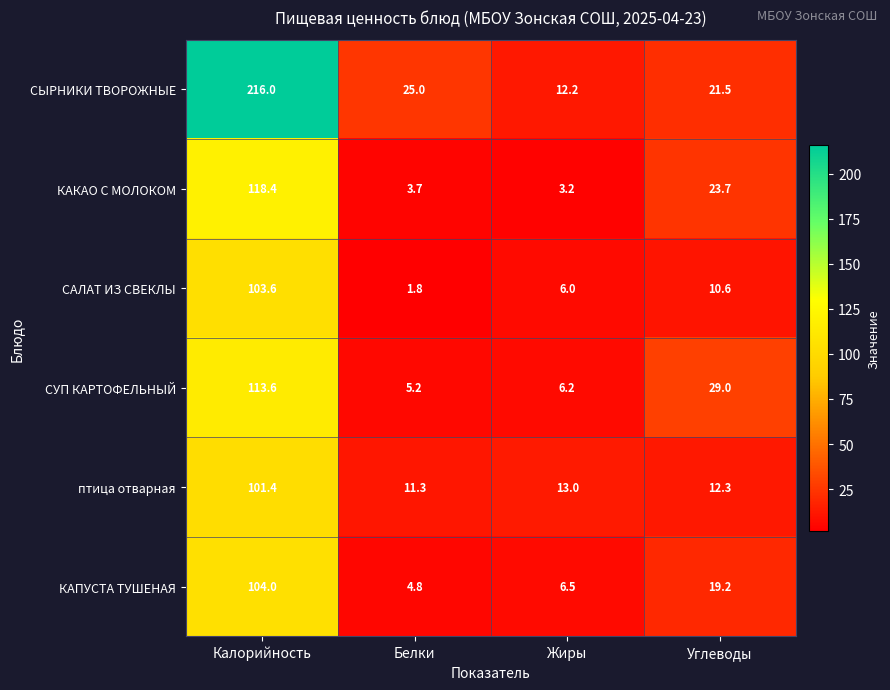

The КАКАО С МОЛОКОМ series shows 57.7 at Калорийность. True or false?

False